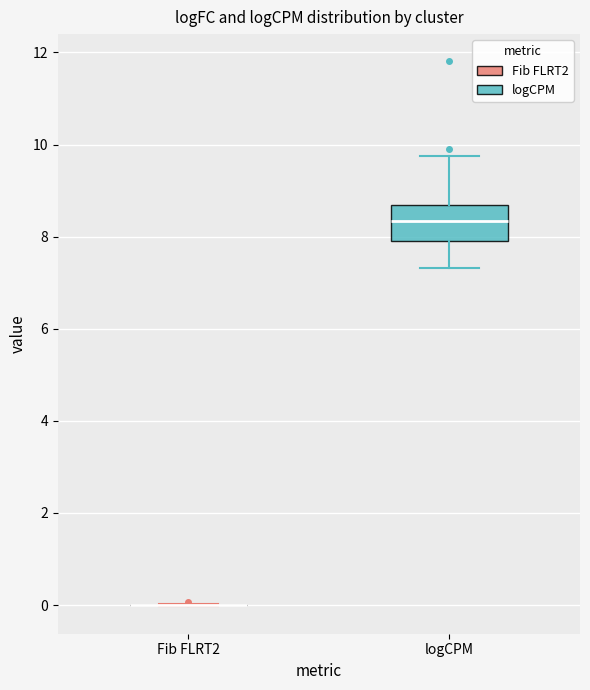

Reading left to right, transcribe this box plot: for each box, give where its median line is, the range the box spans, and where its two whiskers end, as read against the y-axis. The values are not printed on the chart, so give them approximately, as read against the axis.

Fib FLRT2: box collapsed to a line at 0.0, whiskers 0.0 to 0.0
logCPM: median 8.4, box 8.0 to 8.6, whiskers 7.4 to 9.8